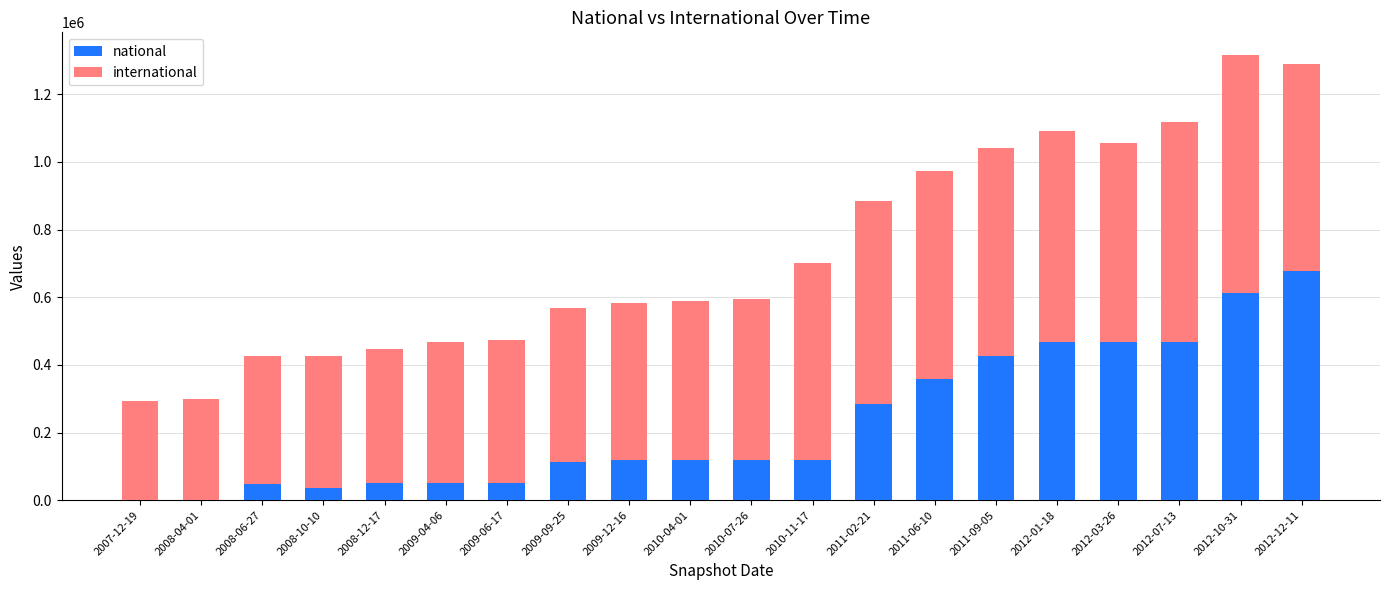

At which label does national reach its peak?

2012-12-11